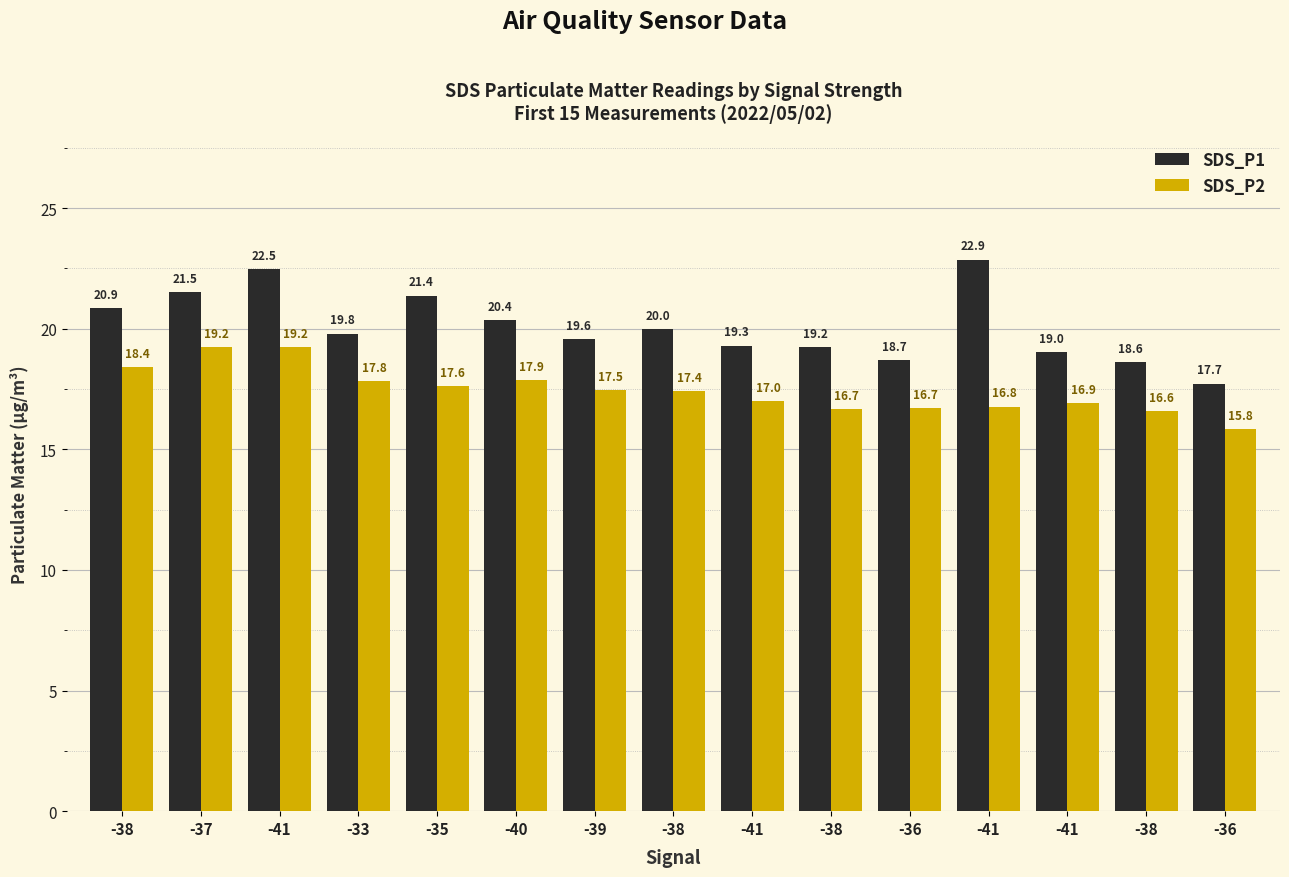

What is the difference between the maximum and second lowest values in the SDS_P1 series?

4.2